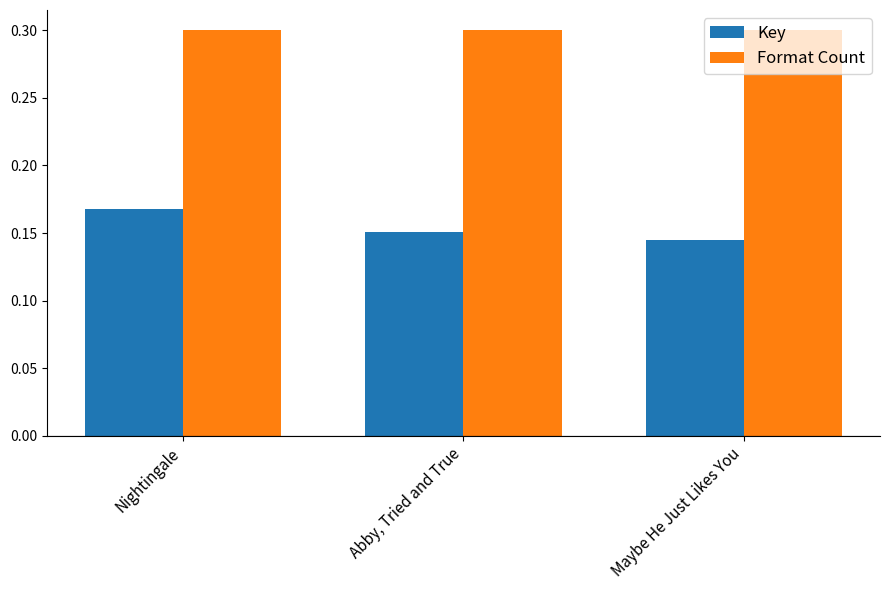

What is the total value across all series at Nightingale?

0.5